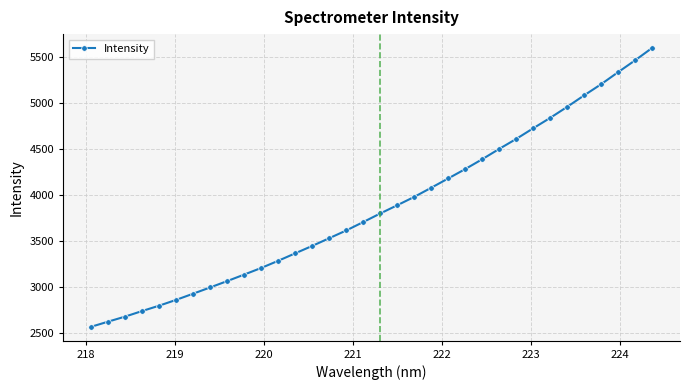

How many values exceed 3801?

17